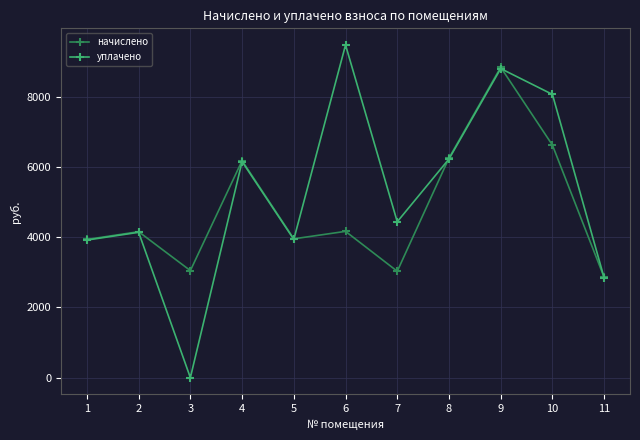

The начислено series shows 10131.9 at 8. True or false?

False